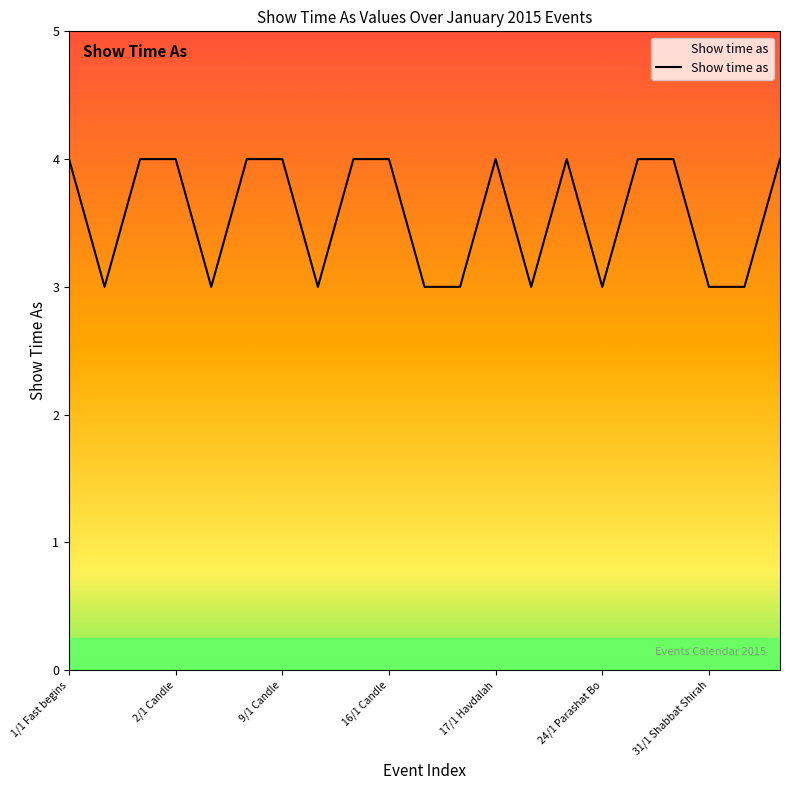

What is the greatest value displayed?

4